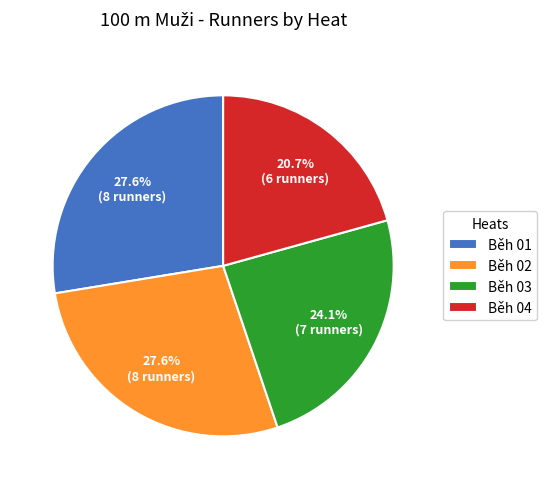

Approximately how many times larger is the value at Běh 01 compared to Běh 02?

1.0